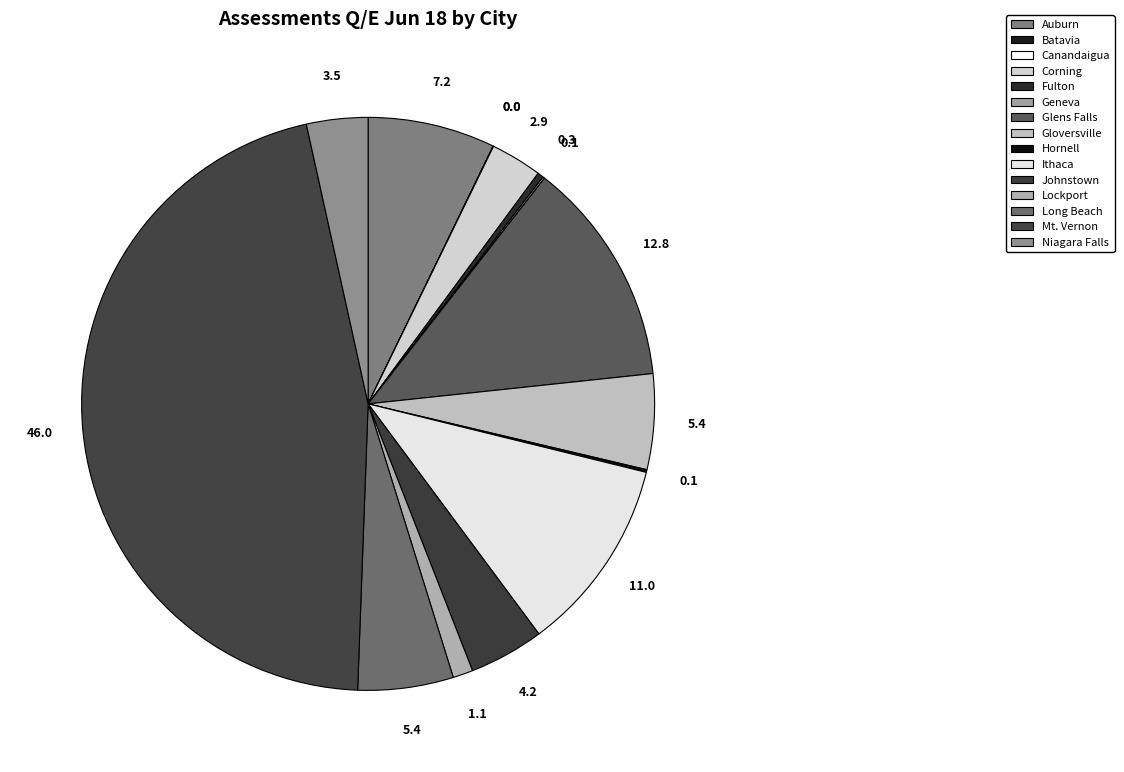

How many slices are in this pie chart?

15